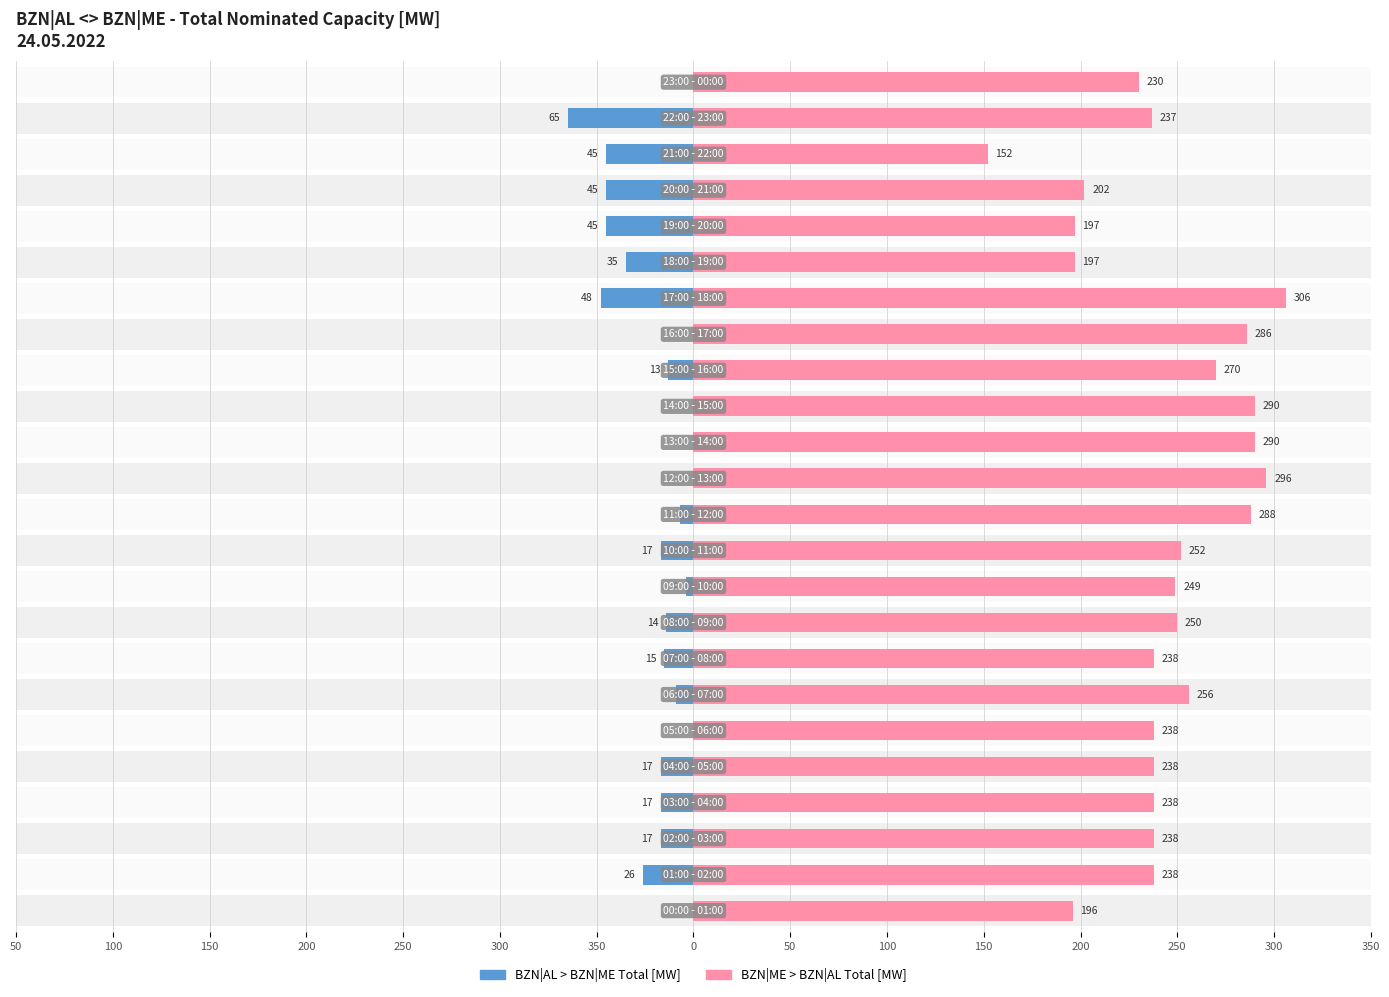

Count the number of categories in the chart.

24